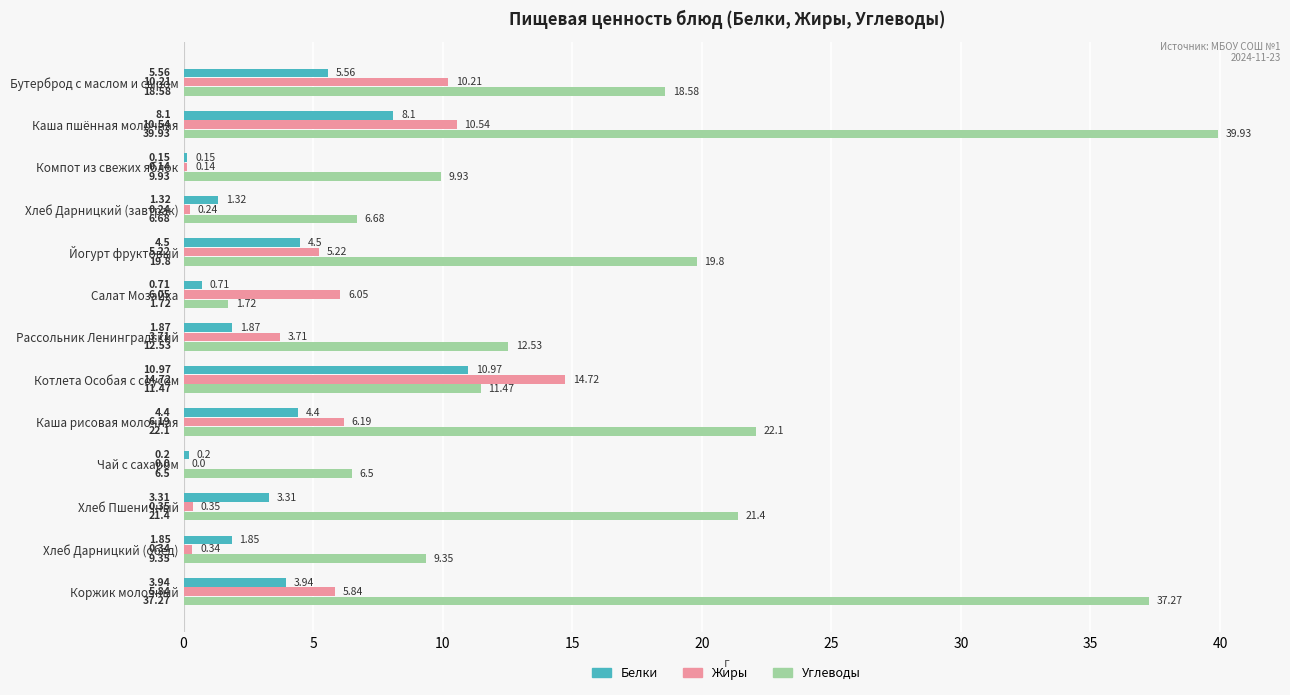

What is the sum of all Углеводы values?

217.3